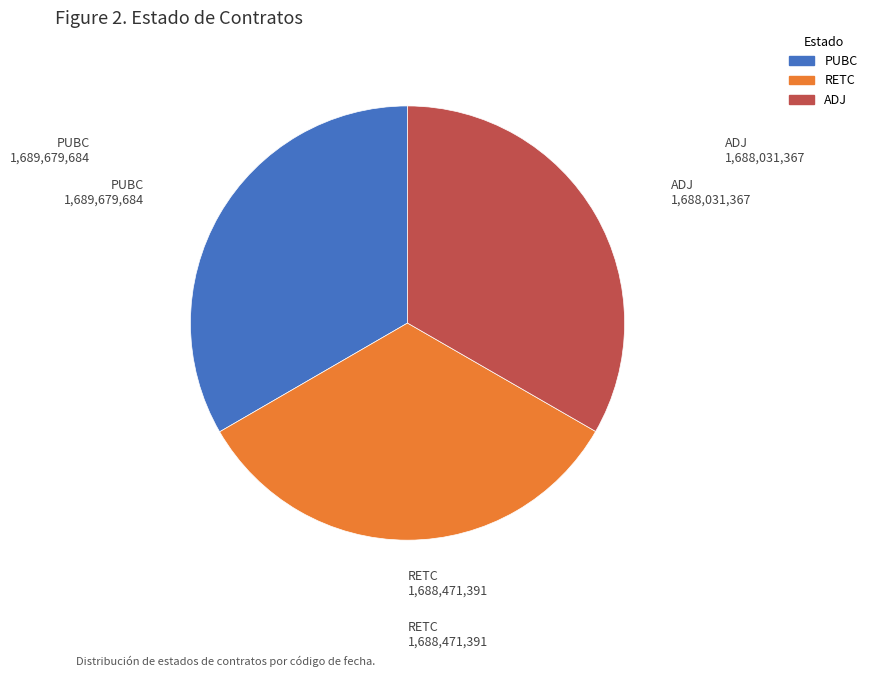

Is it true that RETC is 33% of the pie?

True